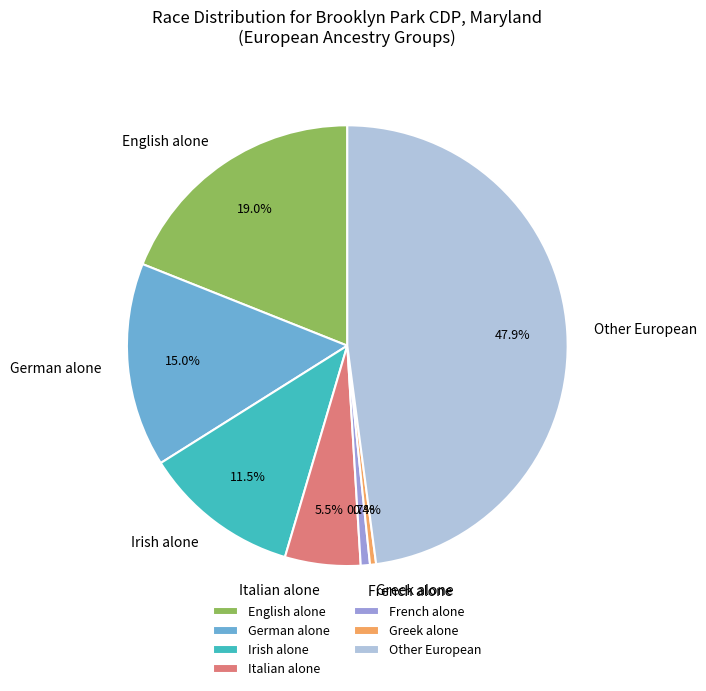

What percentage do Irish alone and French alone together represent?

12.2%